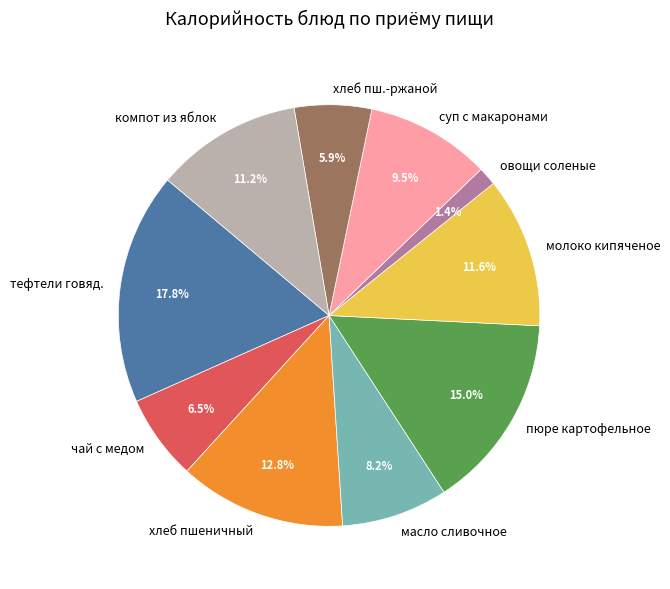

How many slices are in this pie chart?

10